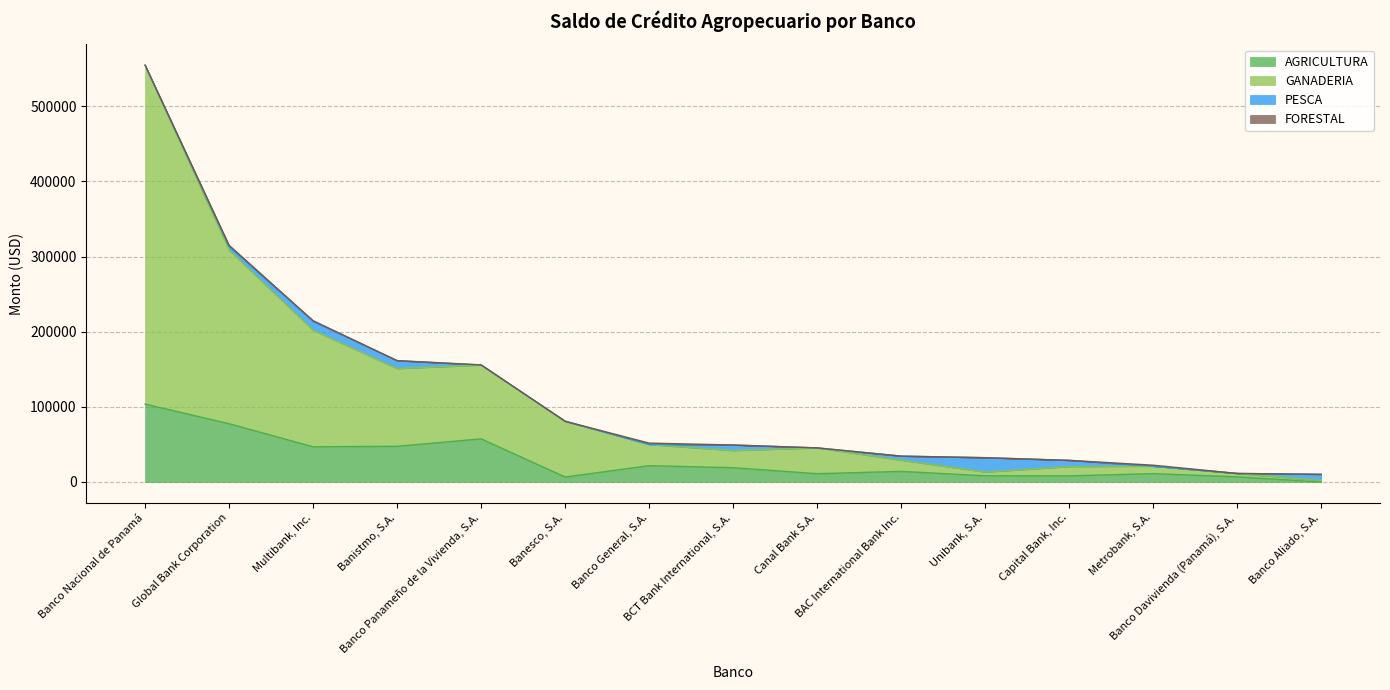

What is the maximum value for AGRICULTURA?

103662.0